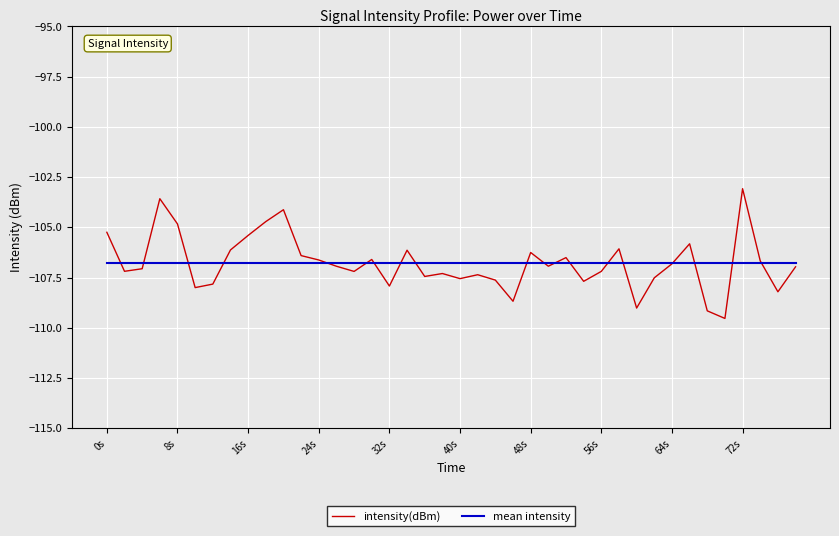

Rank the series by their maximum value, from lowest to highest.

mean intensity, intensity(dBm)